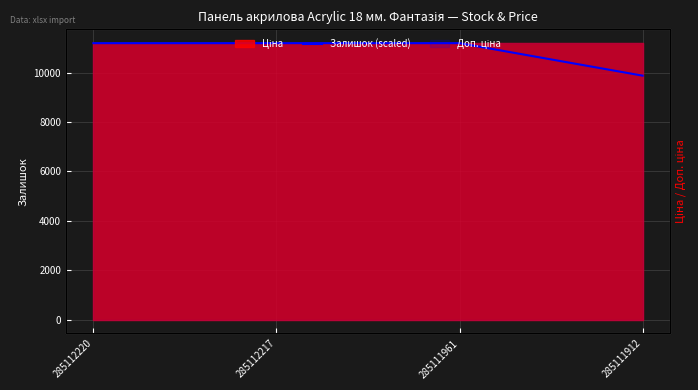

Reading right to left, list all the values displayed in this chart.

285111912=9871.9	285111961=11188.2	285112217=11188.2	285112220=11188.2